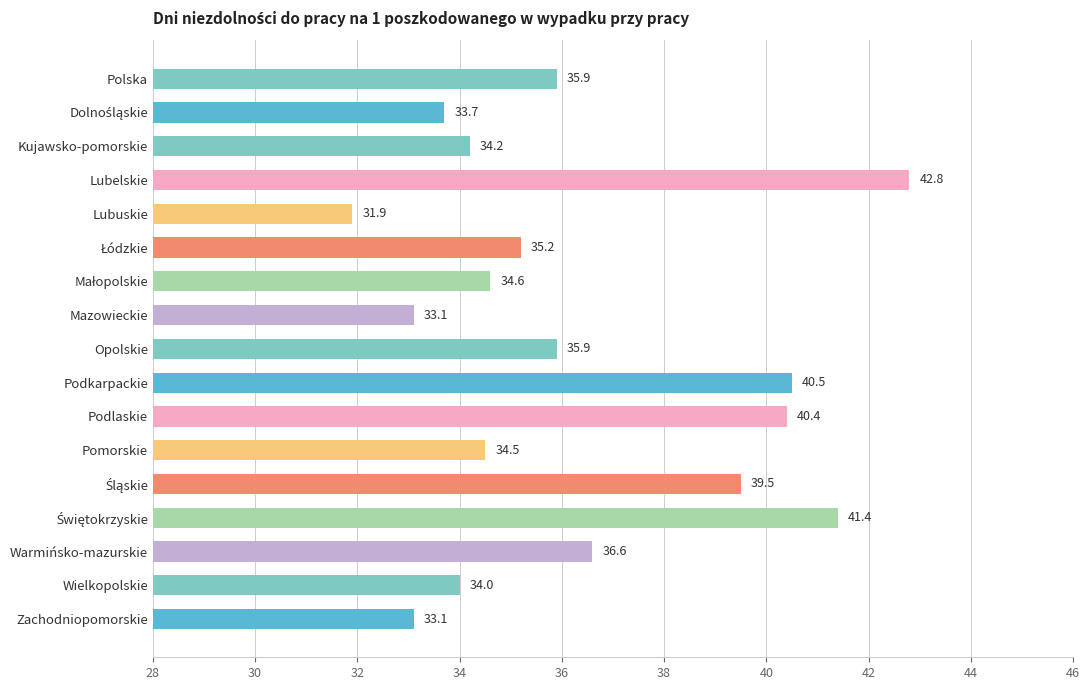

Are the bars grouped side by side (vs. stacked)?

No